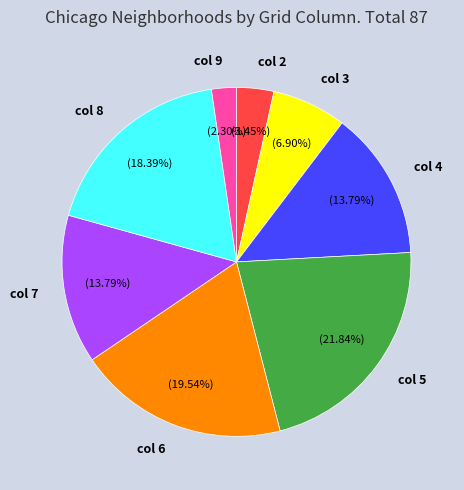

What is the smallest slice in the pie chart?

col 9